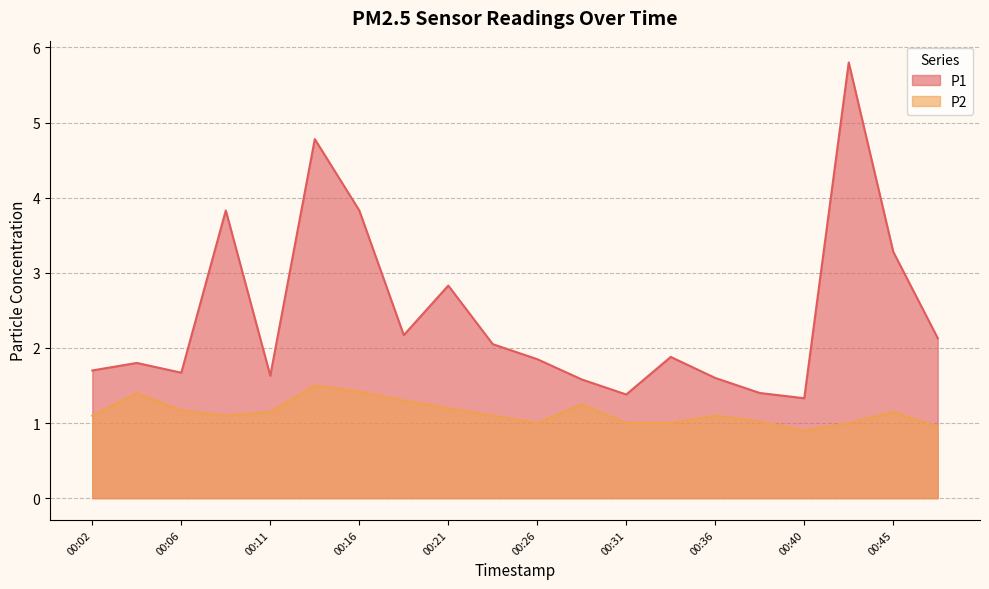

Where is the first local minimum for P1?

00:06